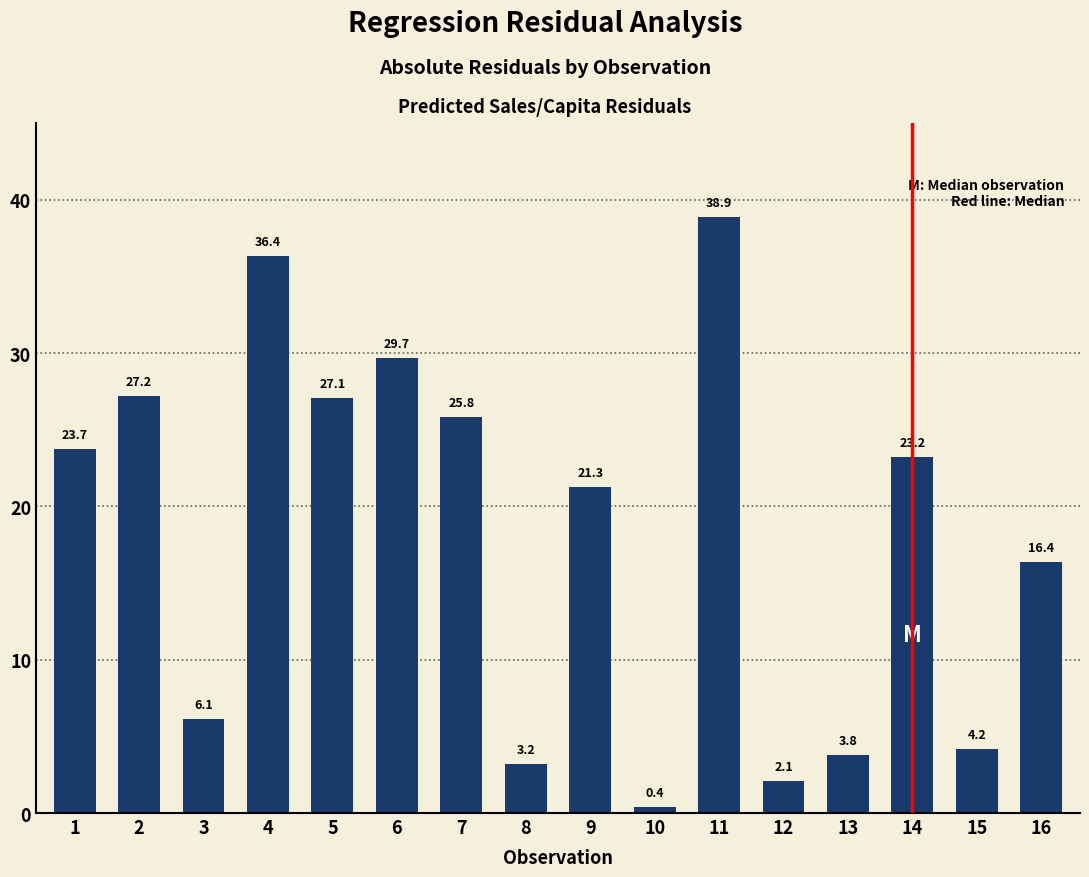

At which label does the data first exceed 23?

1